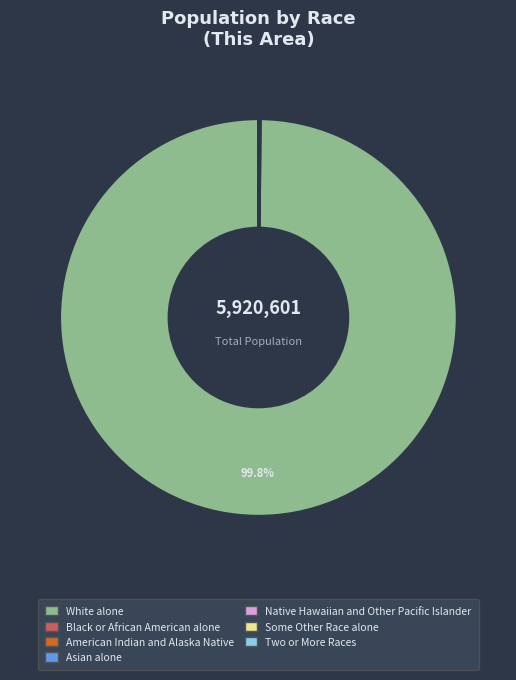

Which category accounts for the majority?

White alone